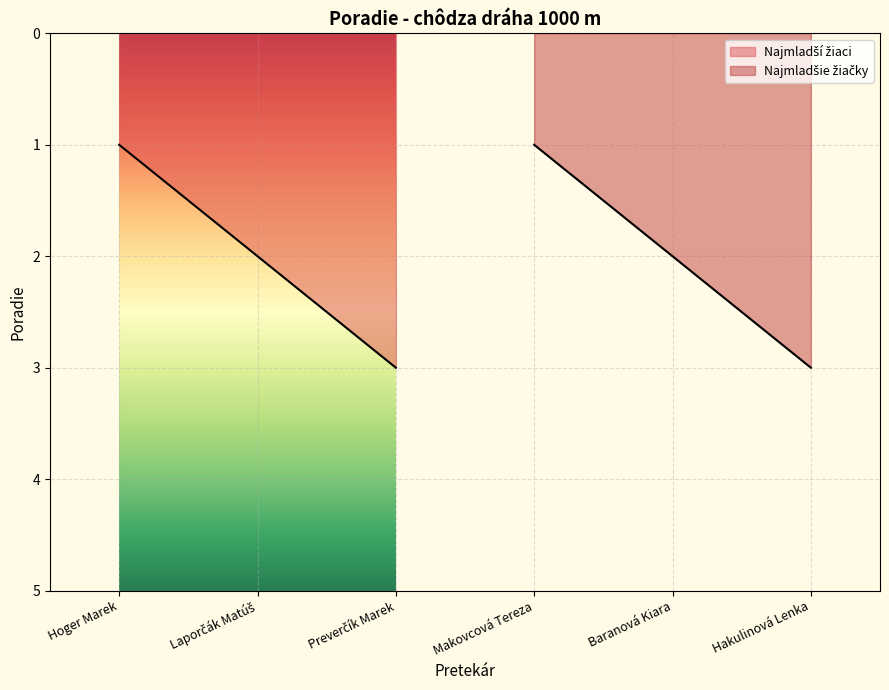

What position from the left is Laporčák Matúš?

2